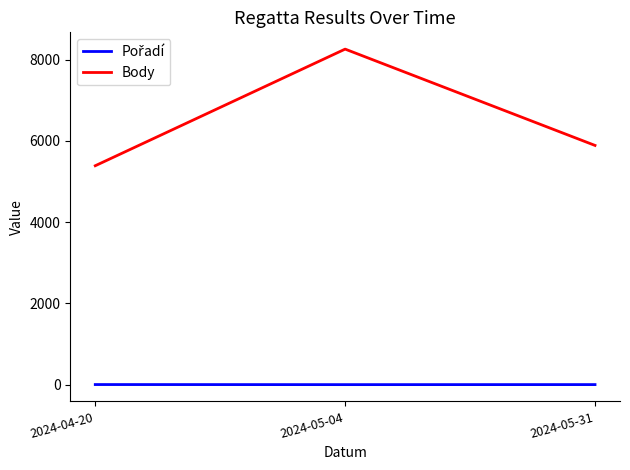

What is the maximum value shown in the chart?

8261